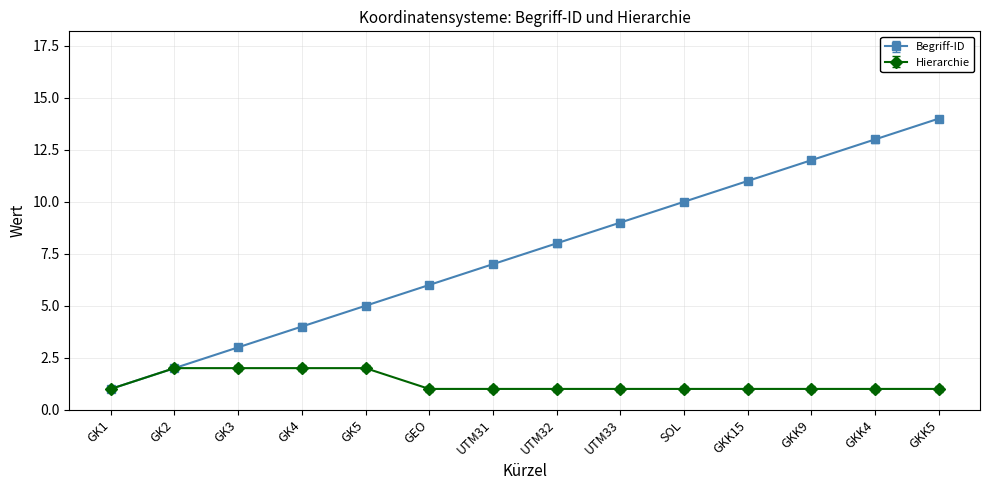

Between GK4 and GKK5, which series saw the biggest shift?

Begriff-ID